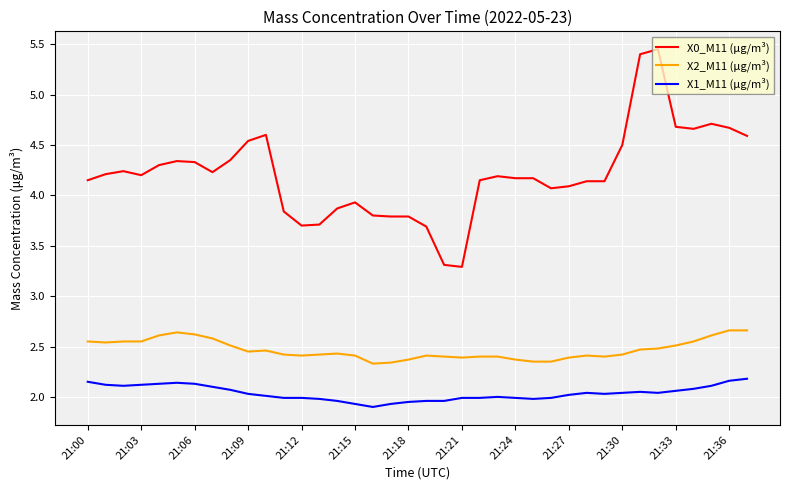

Which series has the widest spread of values?

X0_M11 (μg/m³)